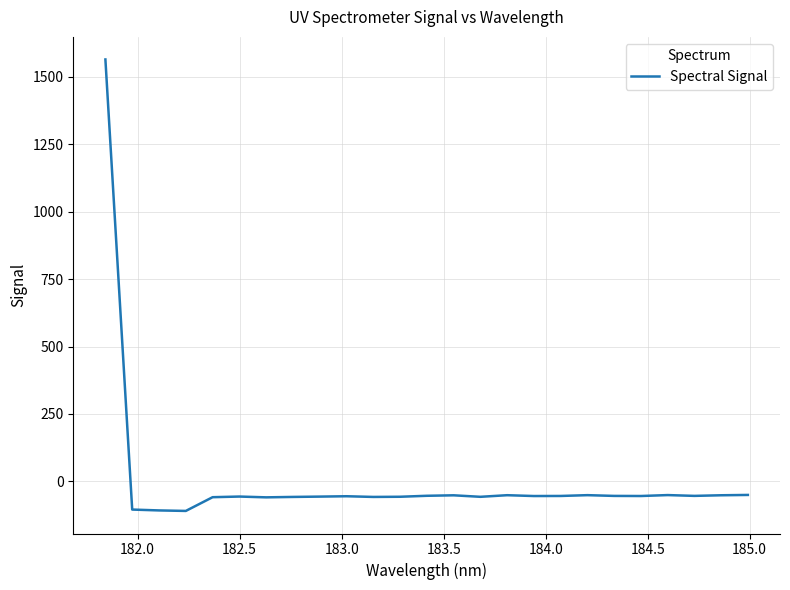

What is the smallest value displayed?

-109.1